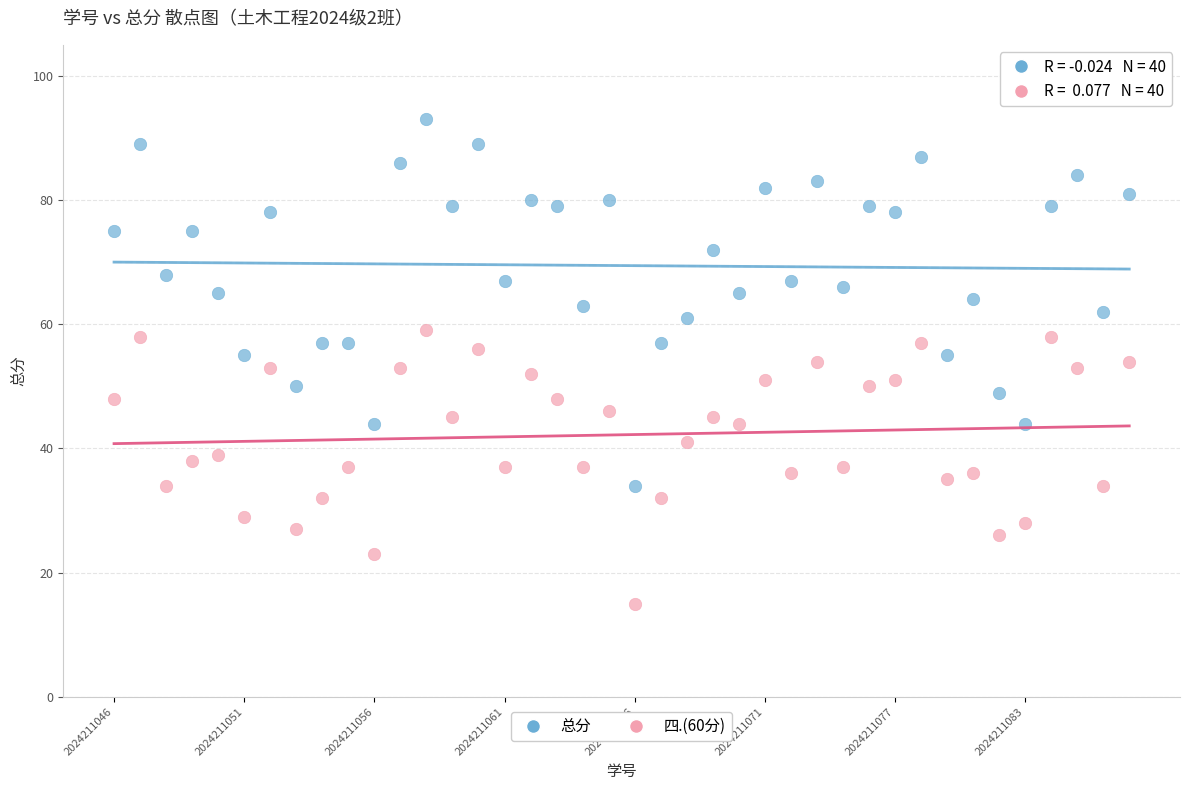

Across all data points, what is the range of Y values (max minus min)?

78